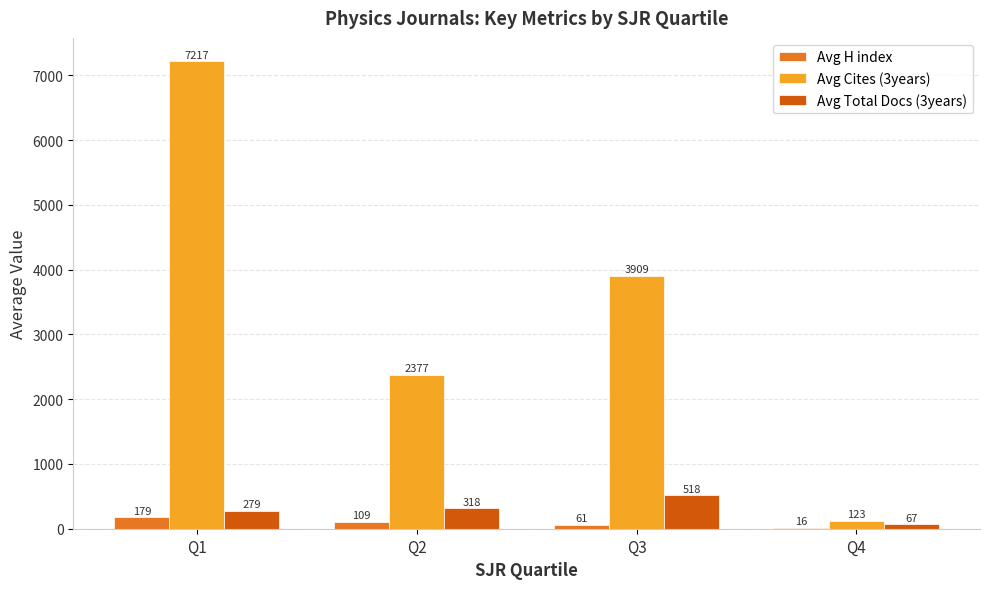

Where is Avg Total Docs (3years) nearest to the value 292?

Q1